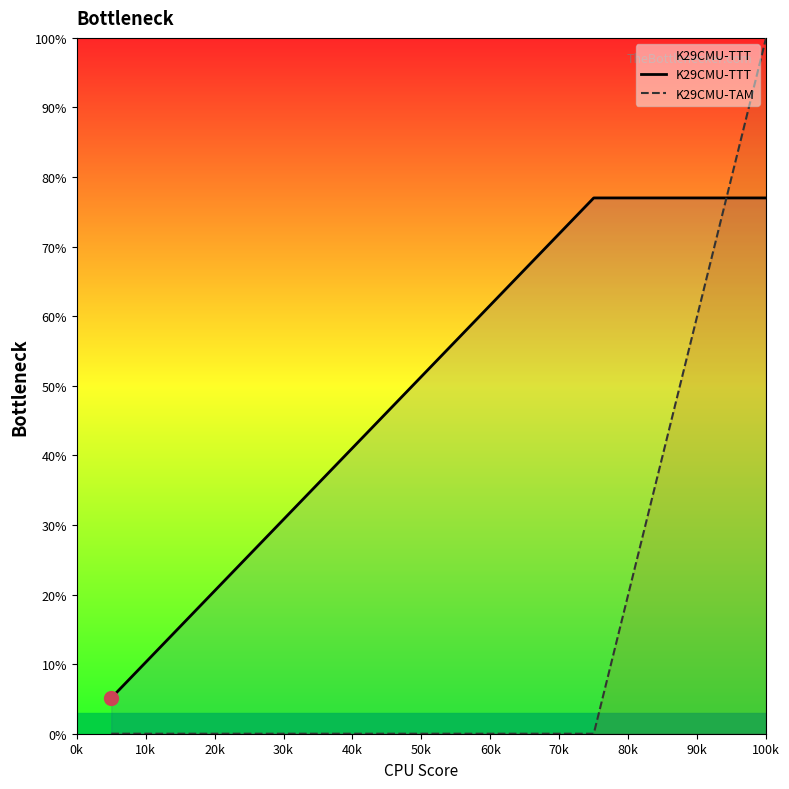

Which series has the largest total across all categories?

K29CMU-TTT